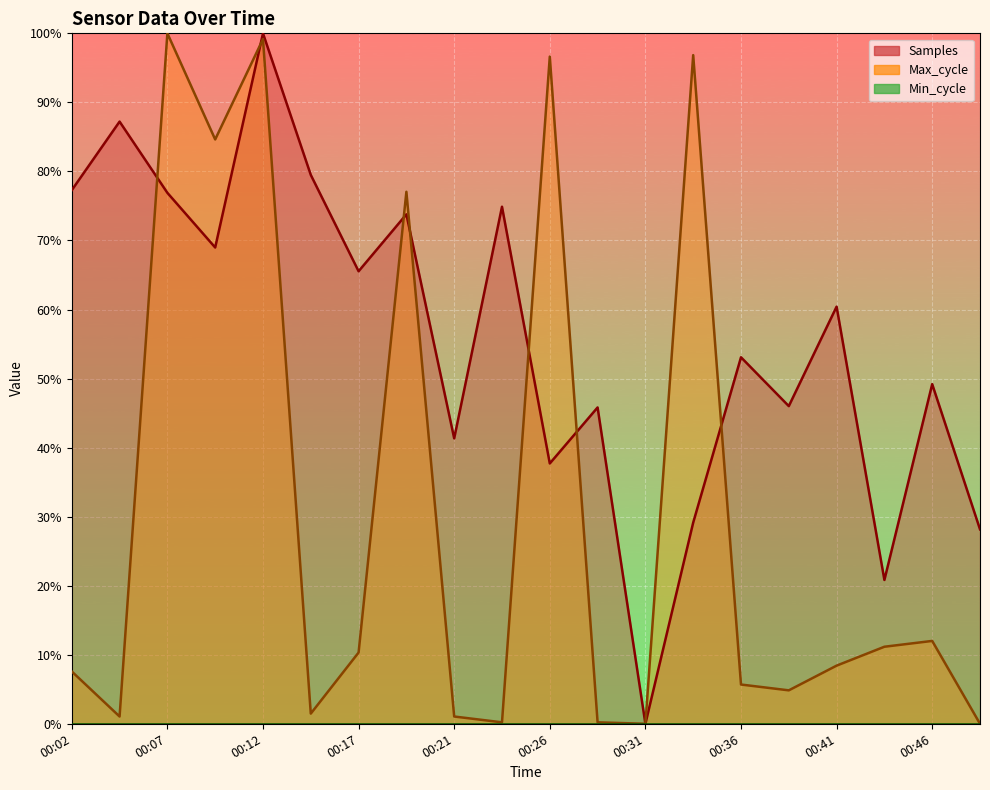

At which label does Max_cycle first exceed 8?

00:07